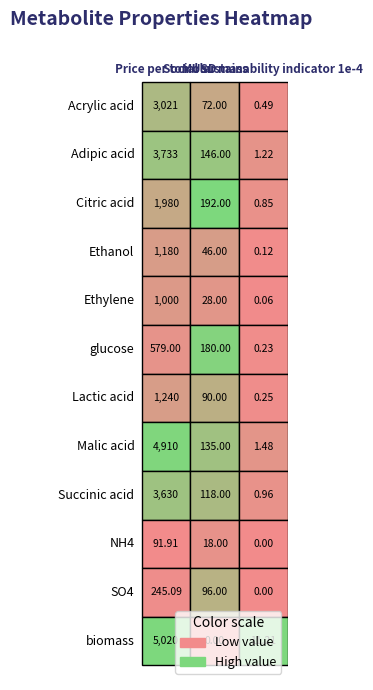

Is the value of biomass at 2 greater than the value of Succinic acid at 0?

No